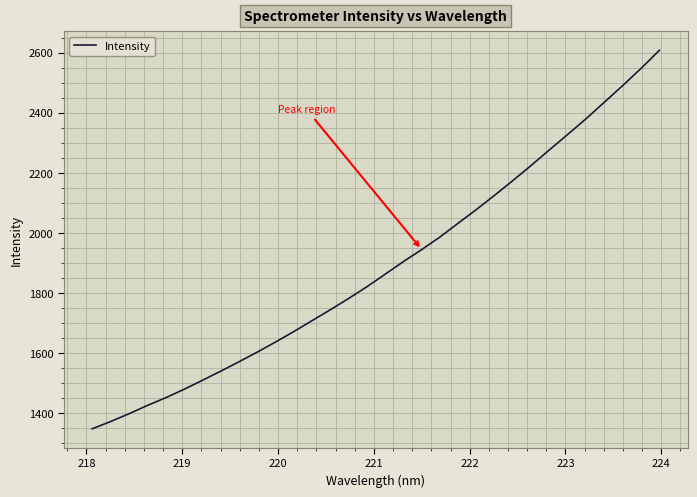

What is the greatest value displayed?

2607.8